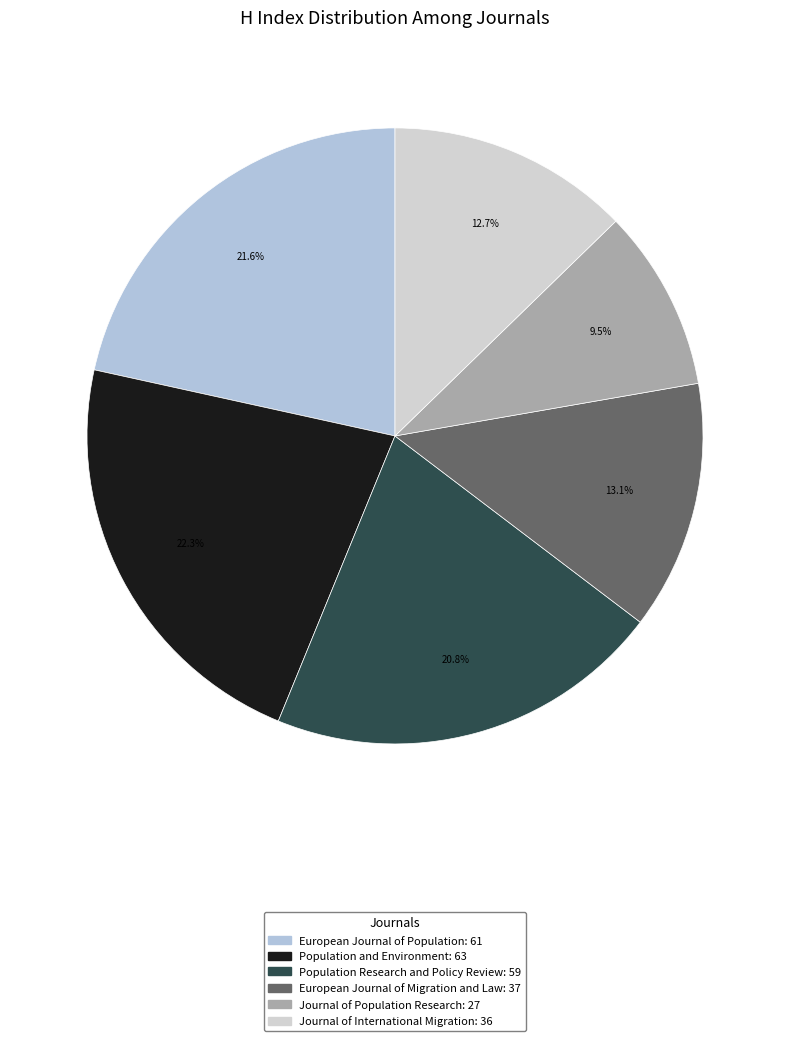

How many slices are in this pie chart?

6